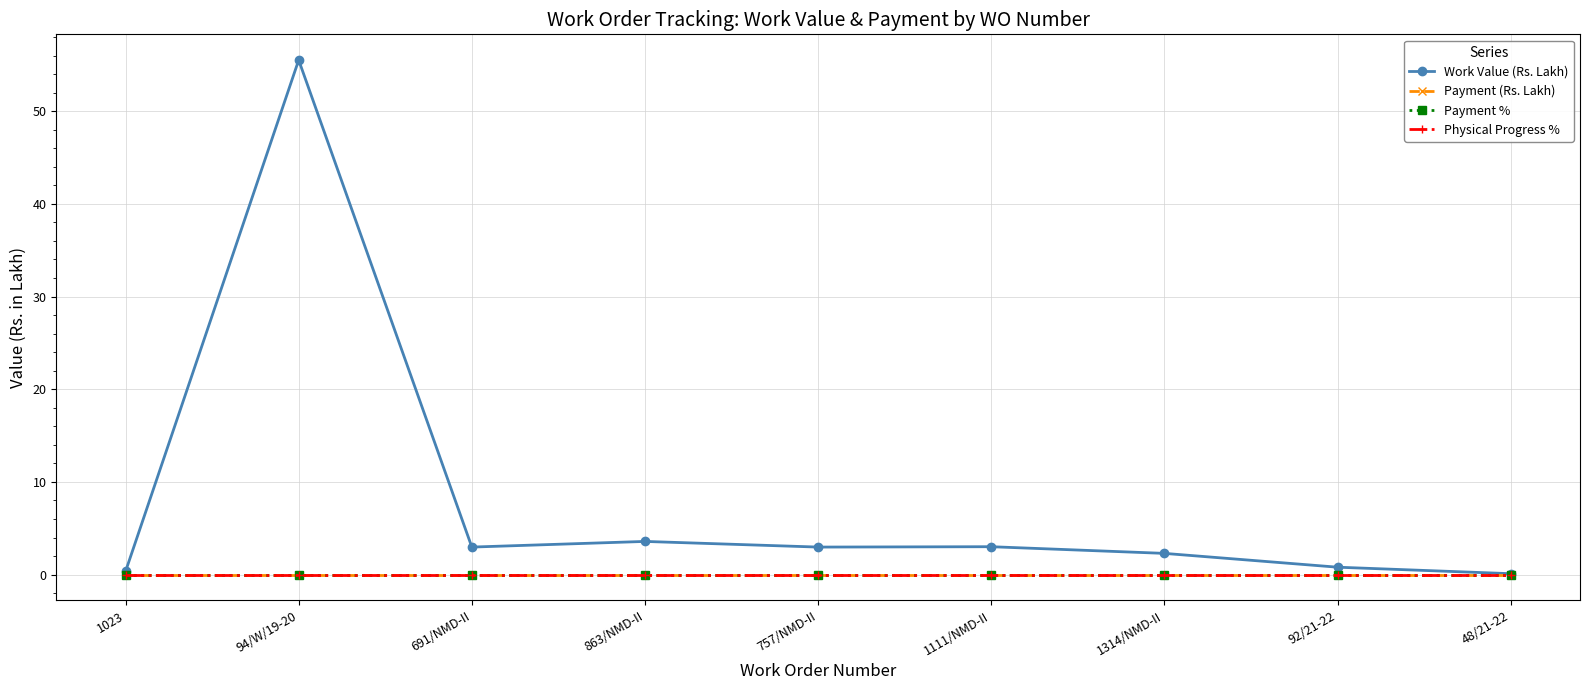

What is the label of the 4th point from the left?

863/NMD-II